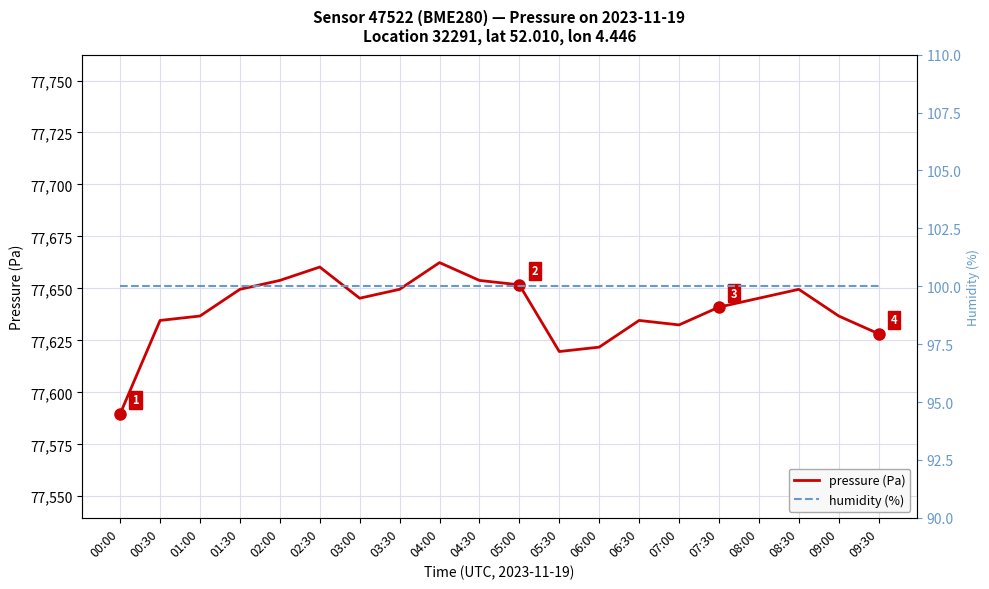

What is the sum of the humidity (%) values at 00:30 and 05:00?

200.0